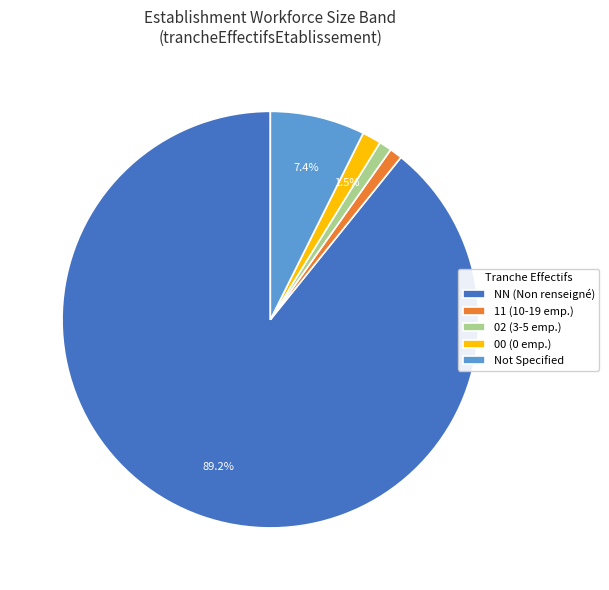

Which category has the biggest portion of the pie?

NN (Non renseigné)